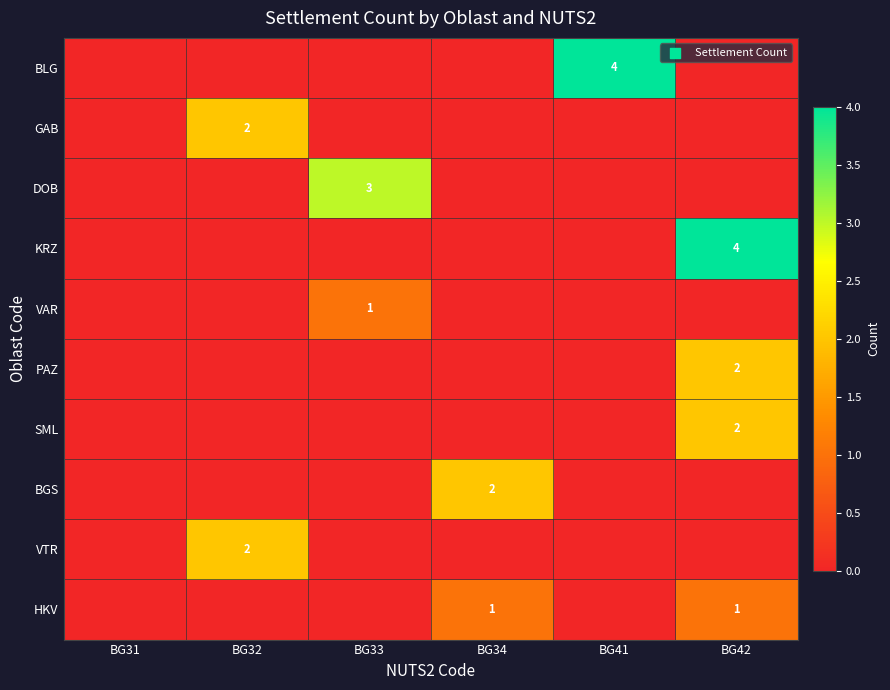

Is the value of VAR at BG32 greater than the value of BGS at BG42?

No